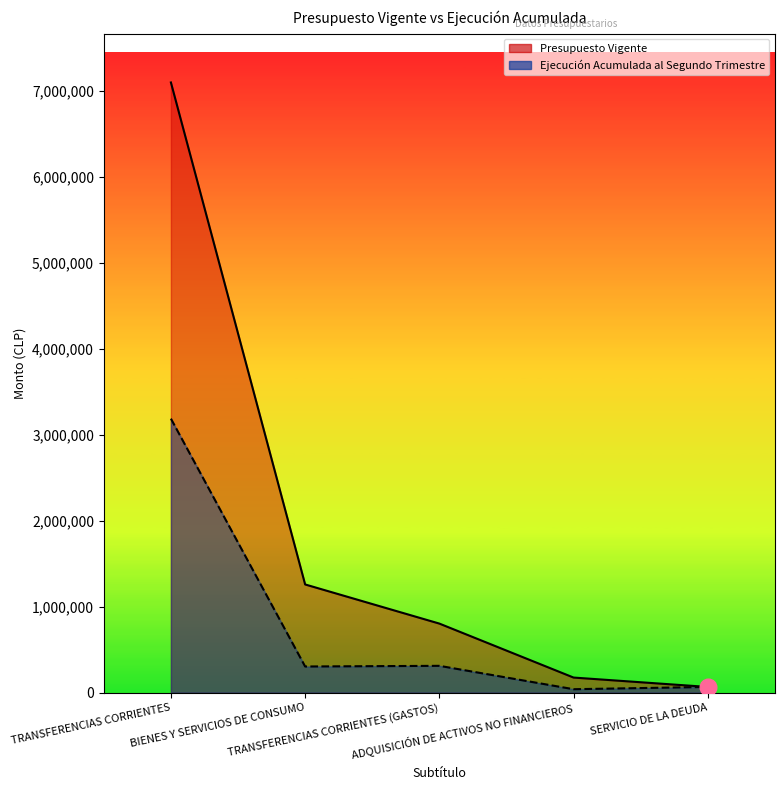

Which series has the largest total across all categories?

Presupuesto Vigente